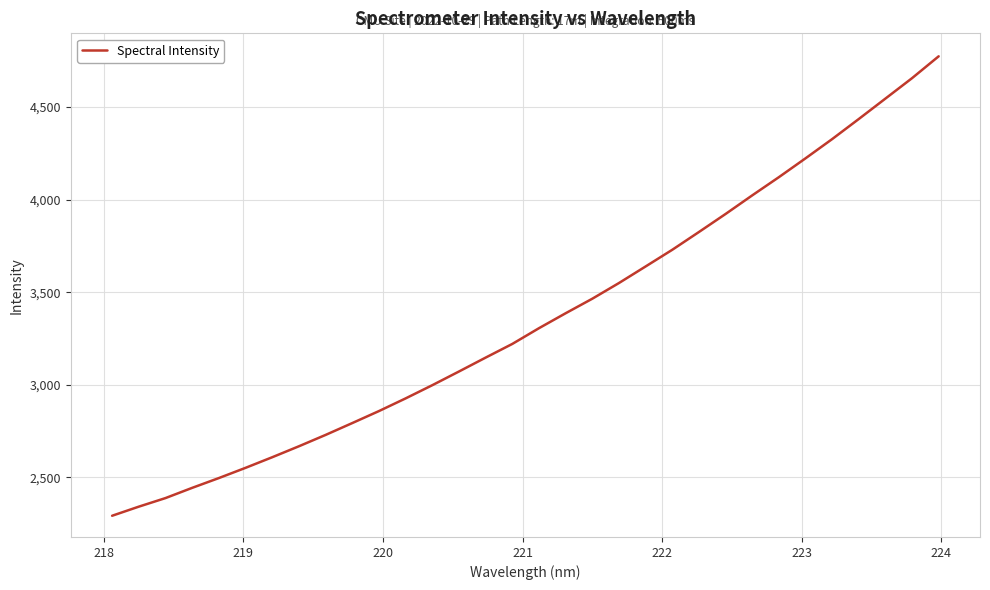

What is the minimum value shown in the chart?

2292.1